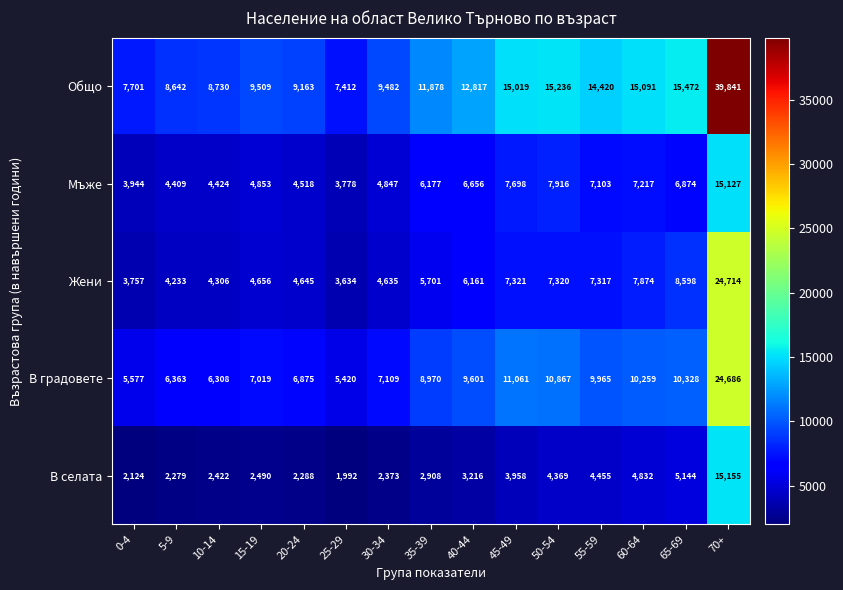

Which category has the lowest value in the Общо series?

25-29